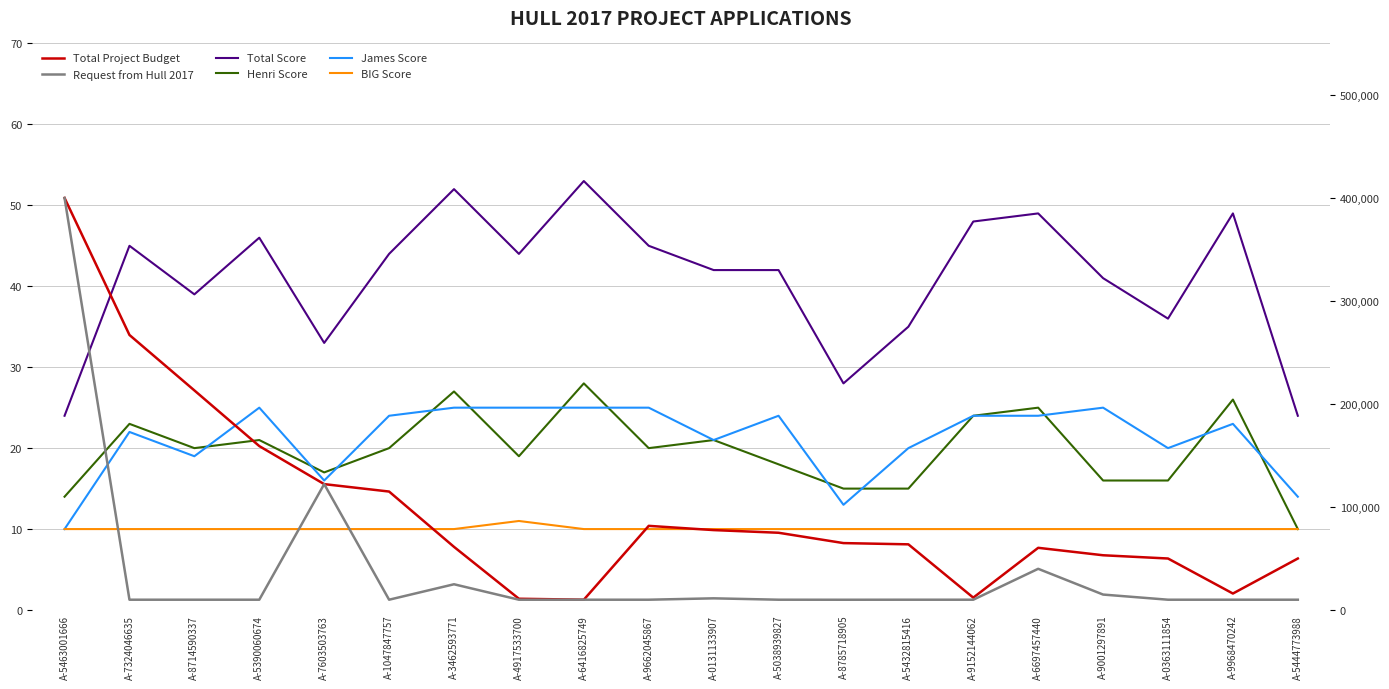

What is the sum of all Request from Hull 2017 values?

753515.5